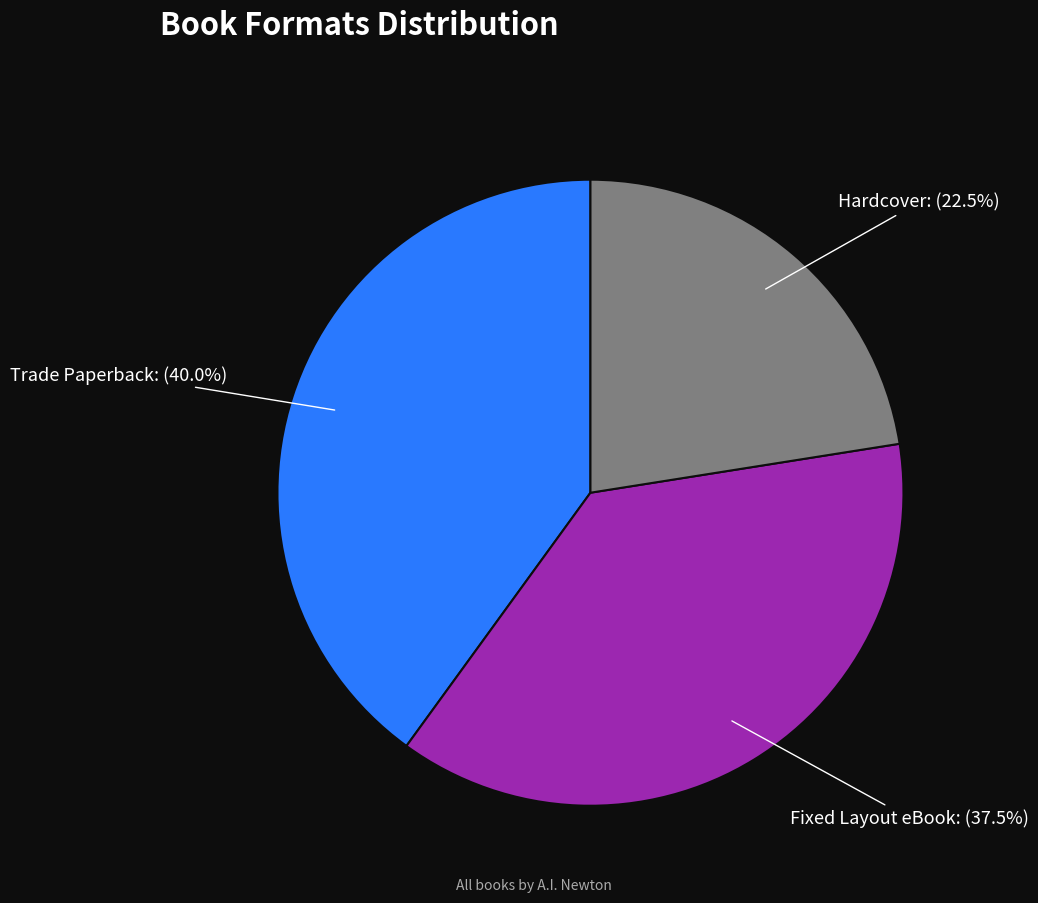

Is there a majority slice in this chart?

No